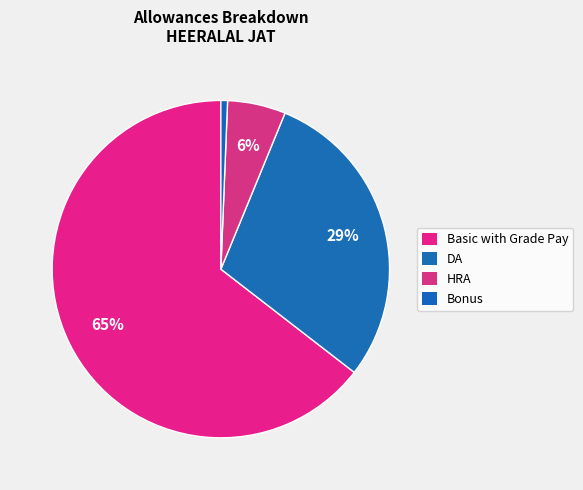

How many segments does this pie chart have?

4